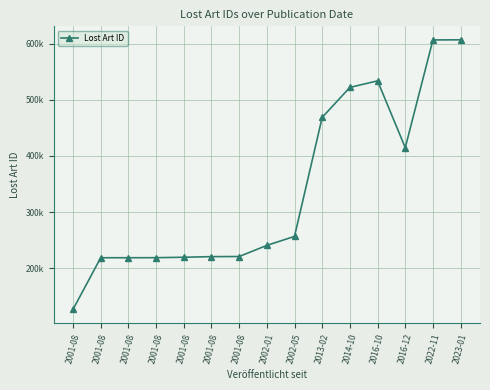

Does the chart have visible grid lines?

Yes